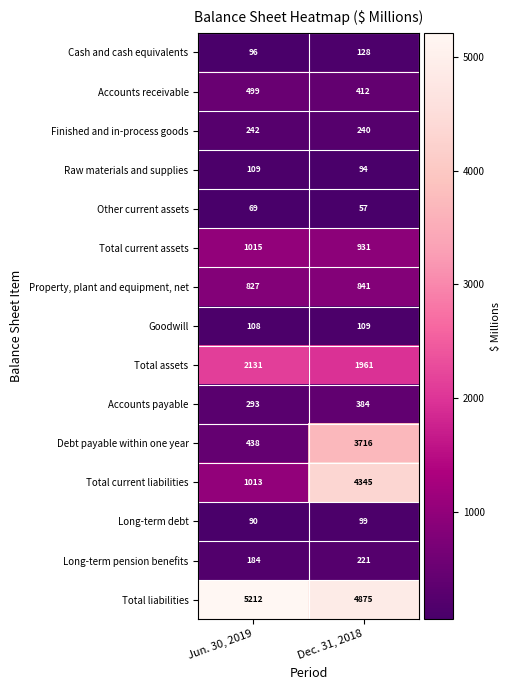

Which series has the largest range (max minus min)?

Total current liabilities